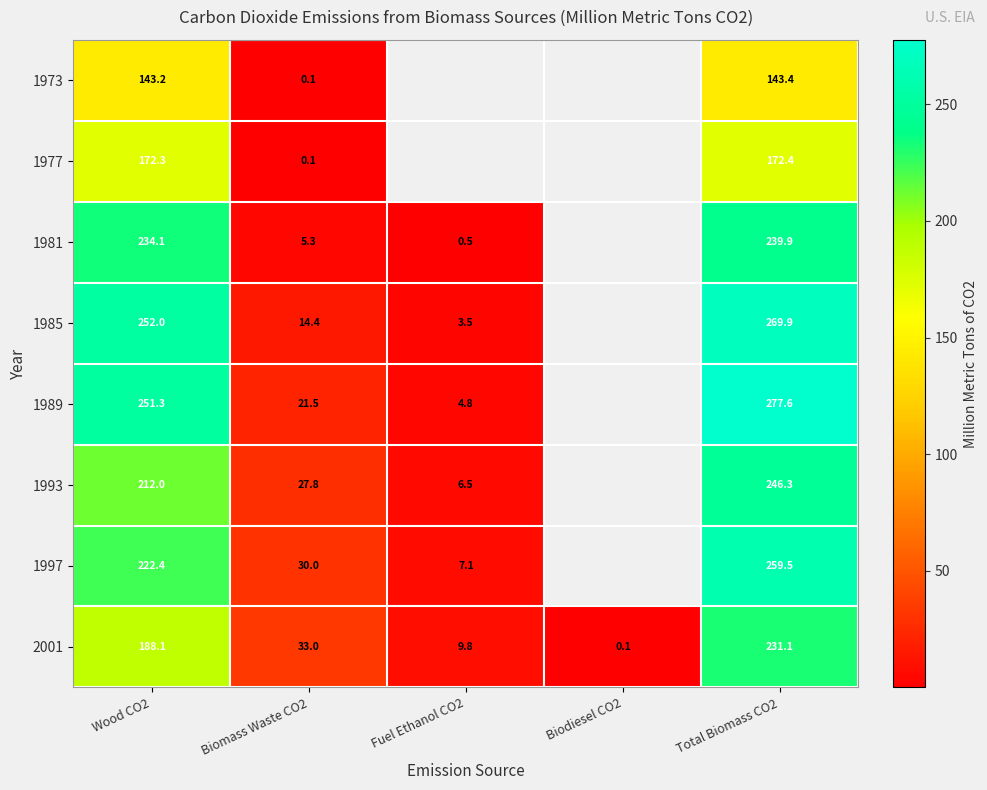

What is the difference between the maximum and second lowest values in the 2001 series?

221.2